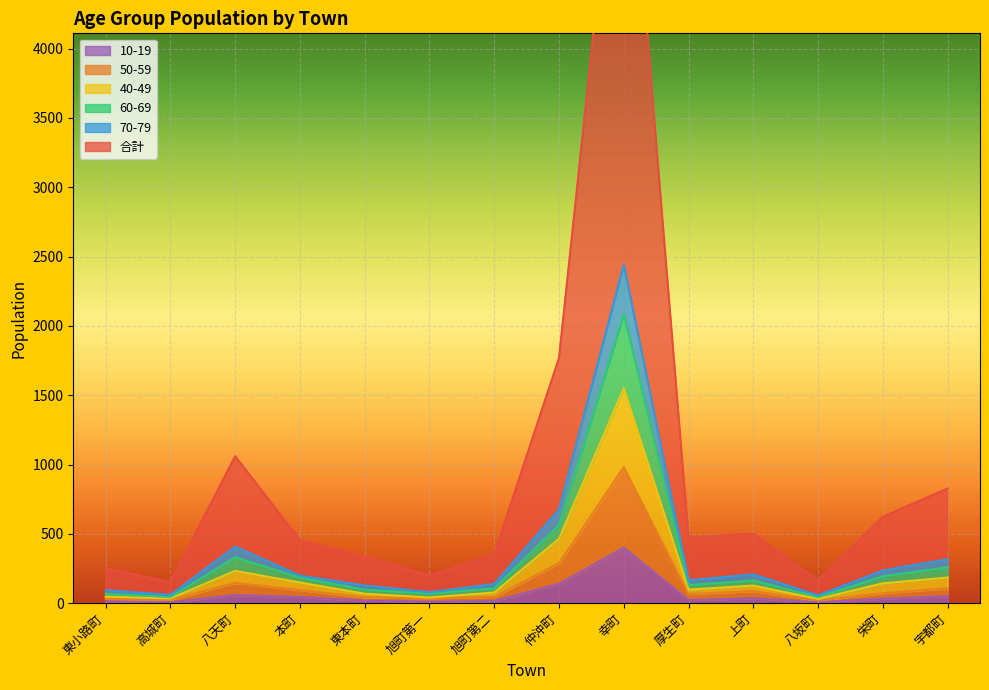

Count the number of categories in the chart.

14